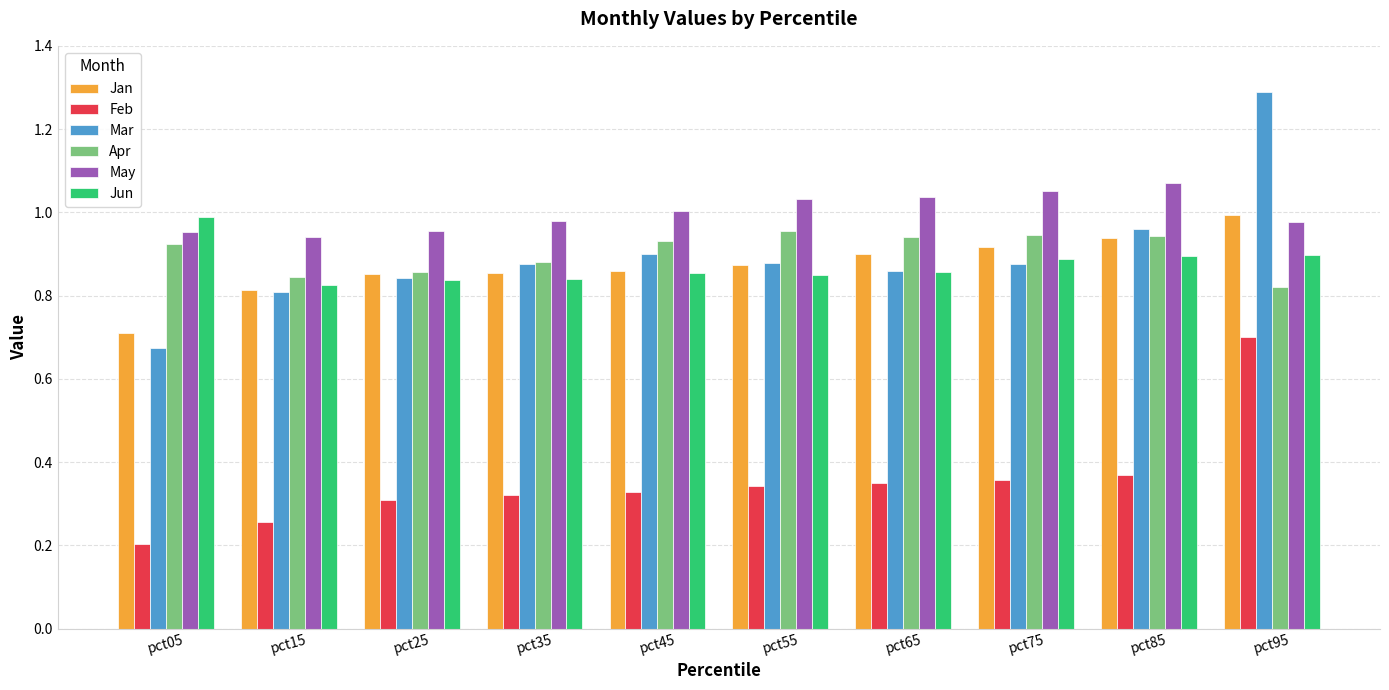

How many bars are there in each group?

6